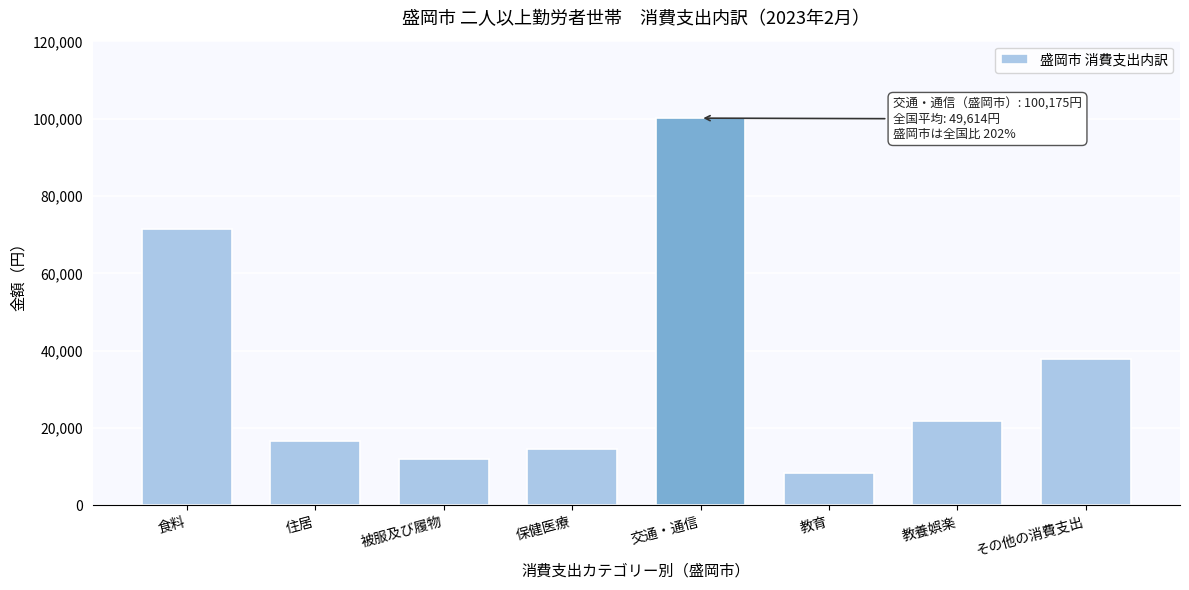

Reading left to right, extract all data points from this chart.

食料=71415	住居=16583	被服及び履物=12021	保健医療=14528	交通・通信=100175	教育=8436	教養娯楽=21914	その他の消費支出=37821